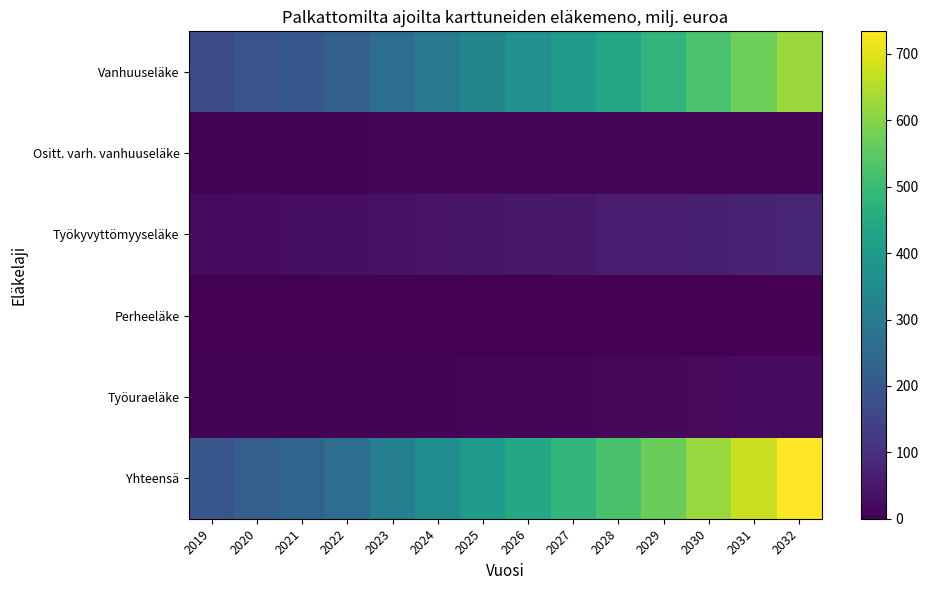

At how many categories does at least one series exceed 723?

1